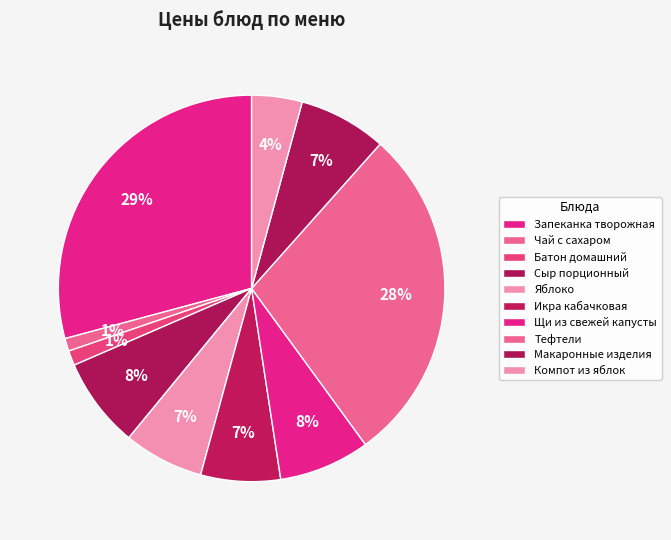

Count the number of slices in the pie.

10